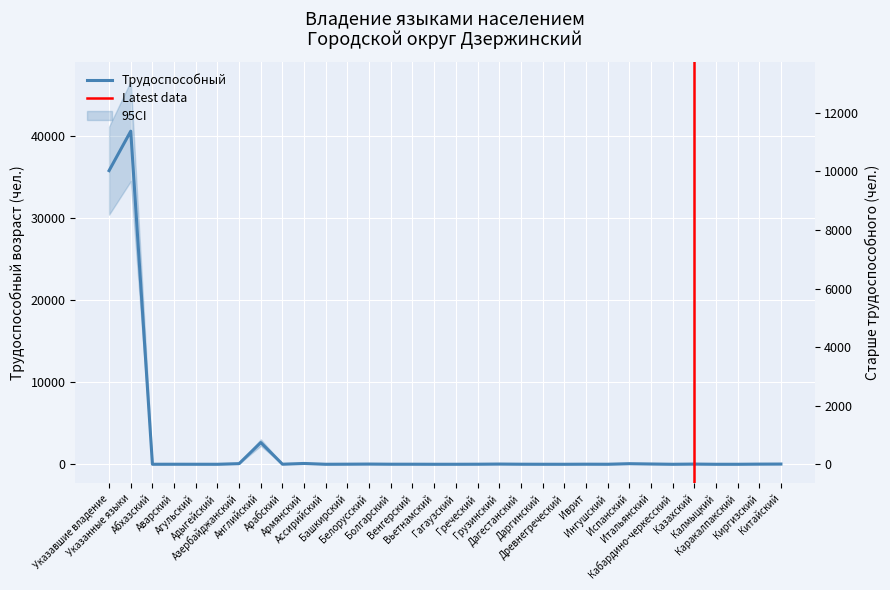

Which category has the lowest value in the старше трудоспособного series?

Аварский